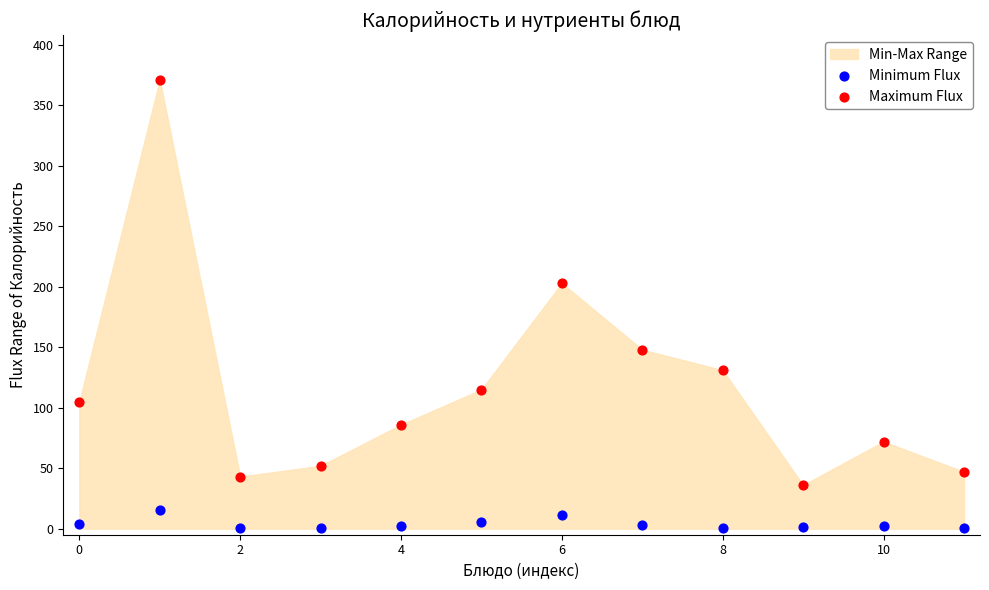

Which series reaches the minimum Y coordinate?

Minimum Flux